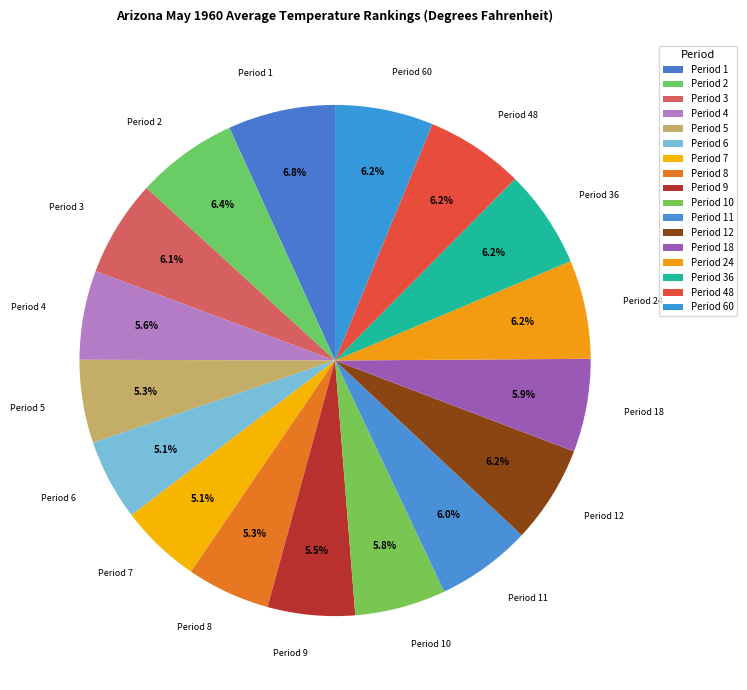

How much of the chart is everything except Period 7?

94.9%